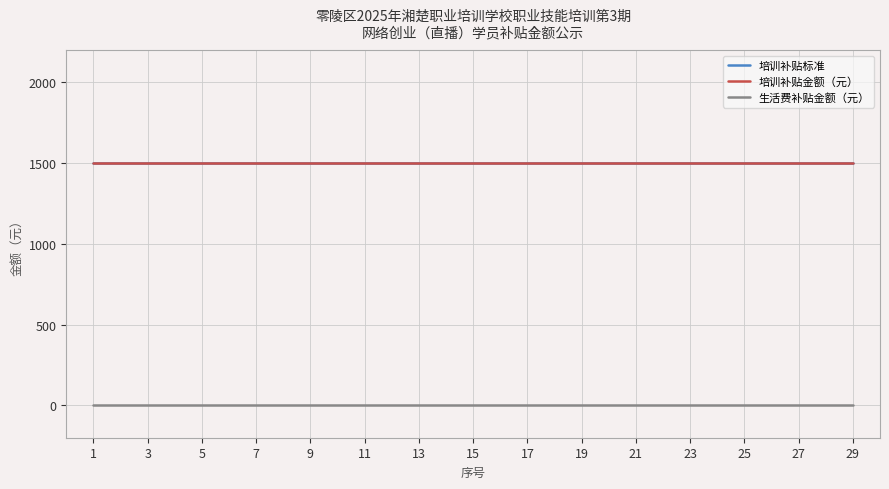

Reading left to right, list all the values displayed in this chart.

培训补贴标准: 1=1500	3=1500	5=1500	7=1500	9=1500	11=1500	13=1500	15=1500	17=1500	19=1500	21=1500	23=1500	25=1500	27=1500	29=1500
培训补贴金额（元）: 1=1500	3=1500	5=1500	7=1500	9=1500	11=1500	13=1500	15=1500	17=1500	19=1500	21=1500	23=1500	25=1500	27=1500	29=1500
生活费补贴金额（元）: 1=0	3=0	5=0	7=0	9=0	11=0	13=0	15=0	17=0	19=0	21=0	23=0	25=0	27=0	29=0